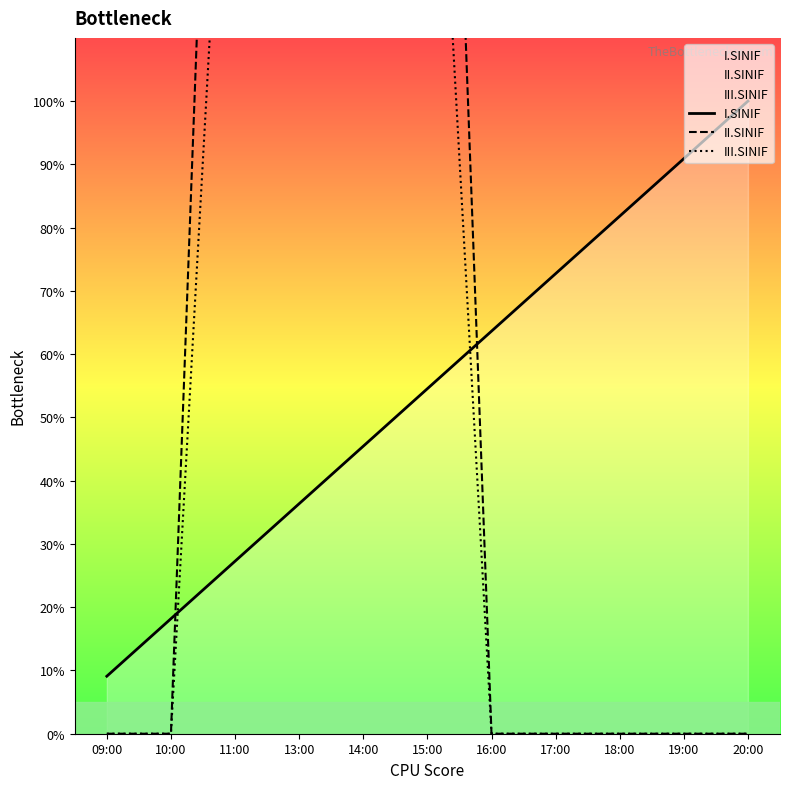

What is the value of the III.SINIF point at the 5th from the left?

181.8